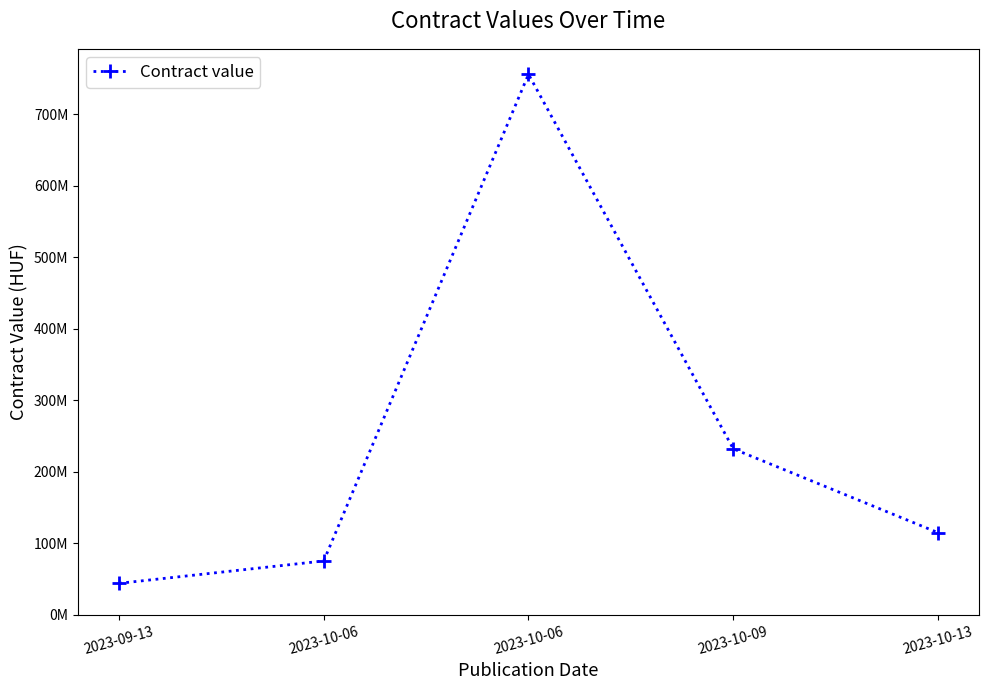

What is the sum of all values?

1221385977